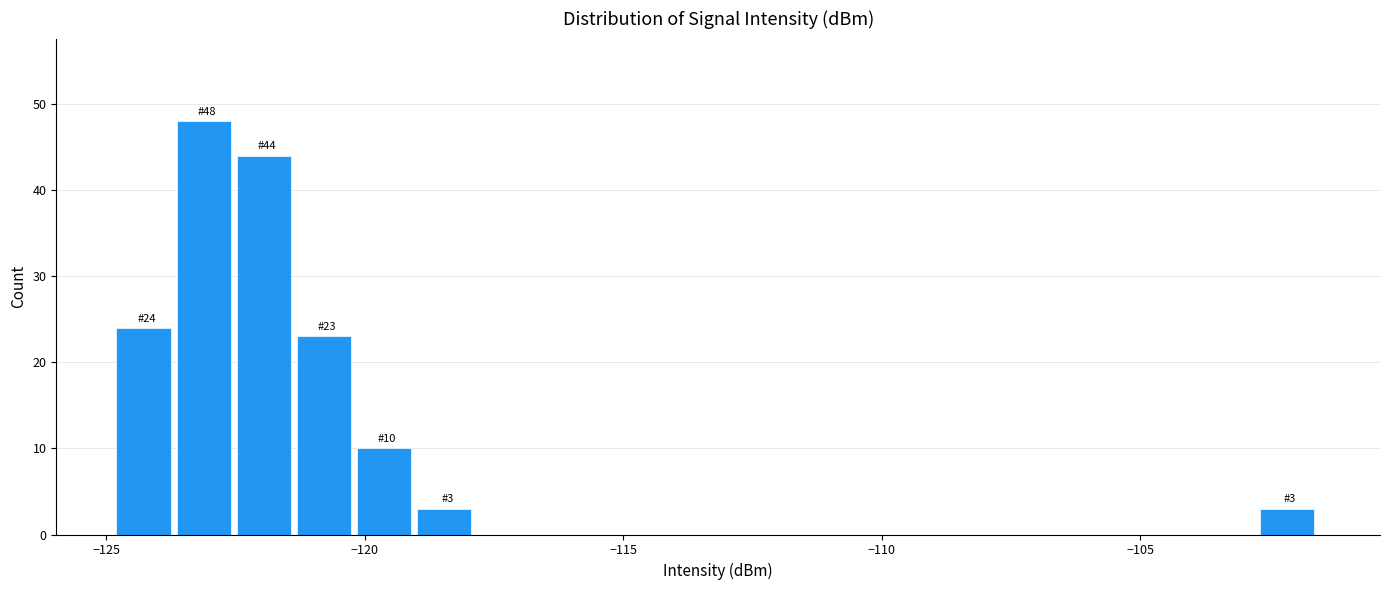

Read against the x-axis, roughly where is the centre of the tallest bar?

-123.0